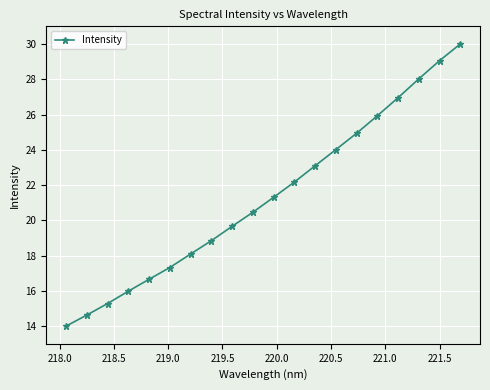

How many lines are shown in the chart?

1